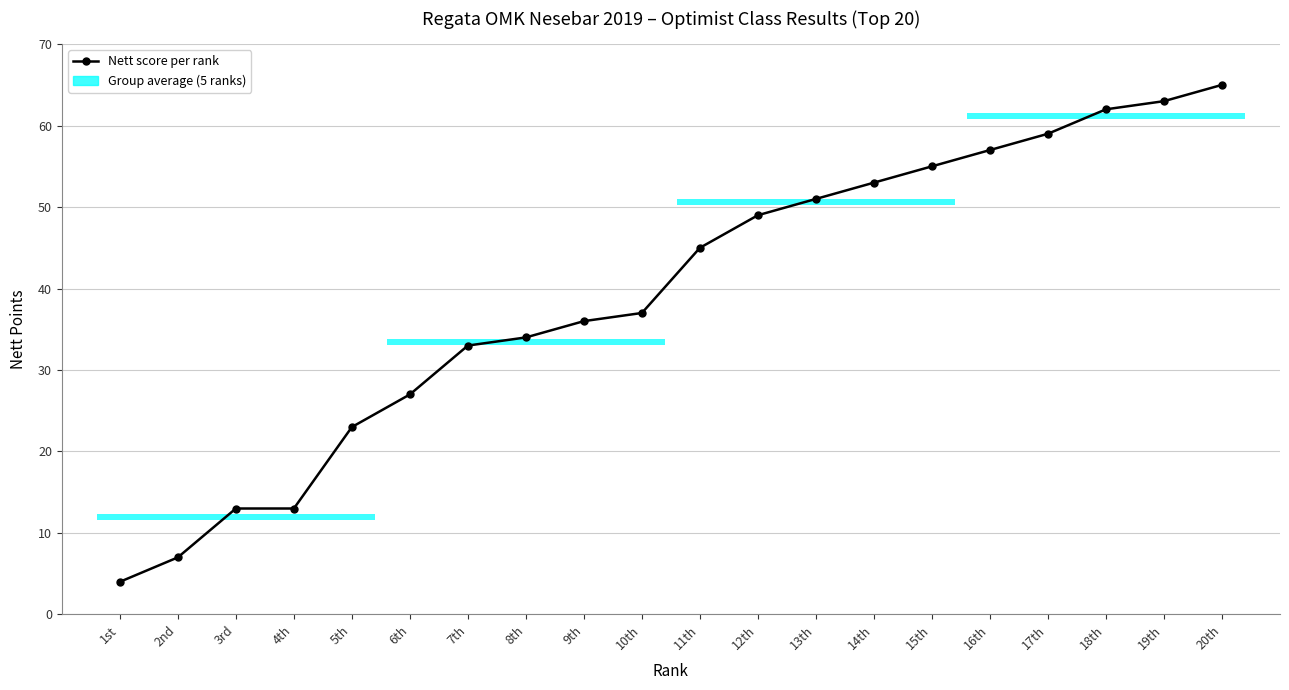

True or false: the data has more than 1 interior local peaks.

False